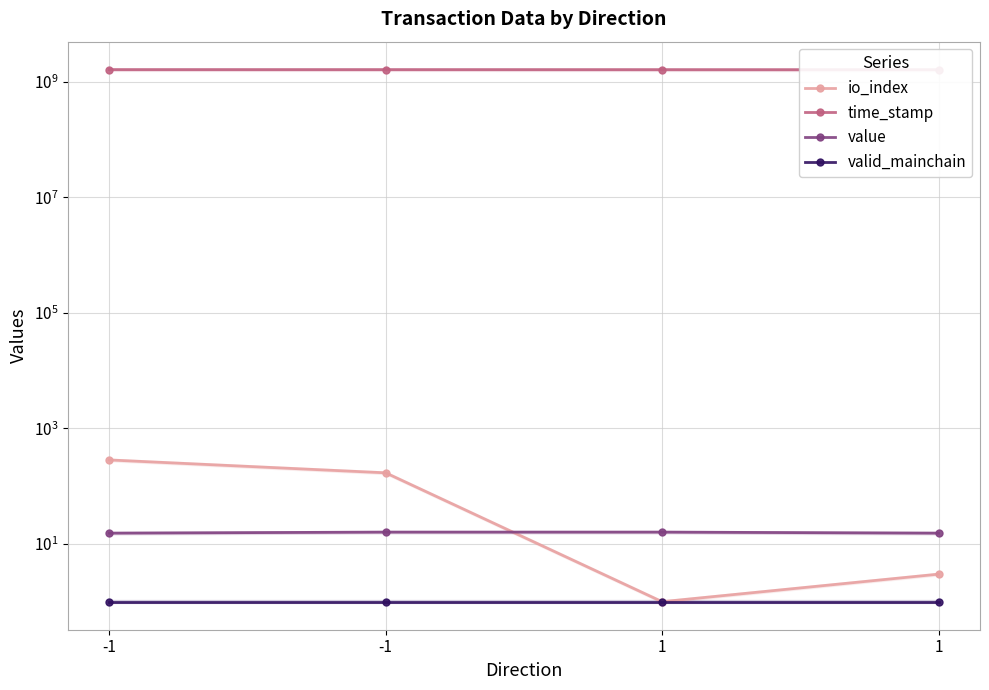

True or false: io_index and valid_mainchain cross at least once.

False